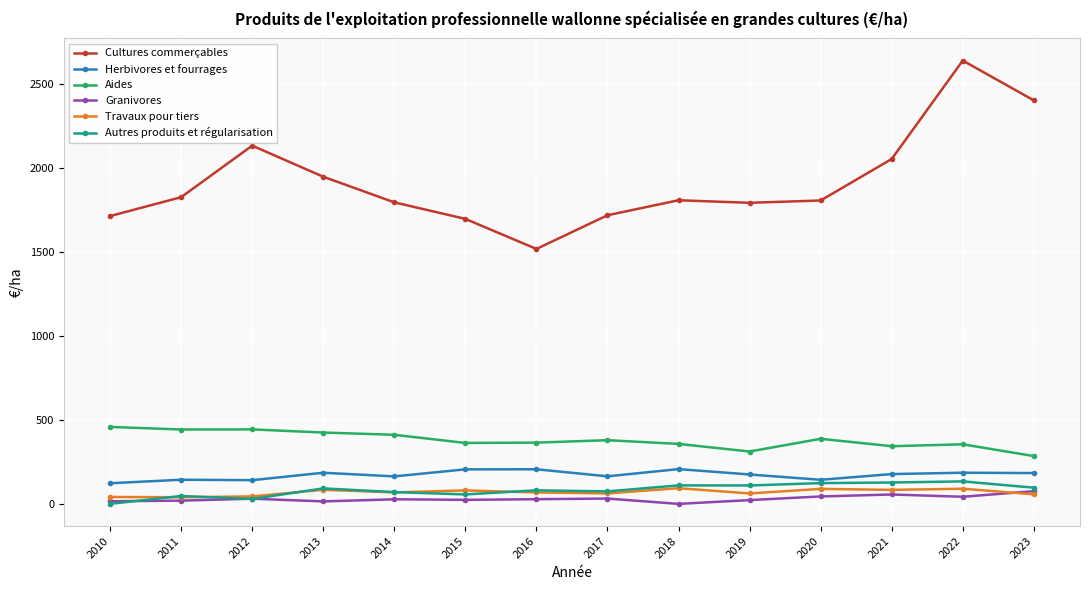

Where is the first local maximum for Cultures commerçables?

2012